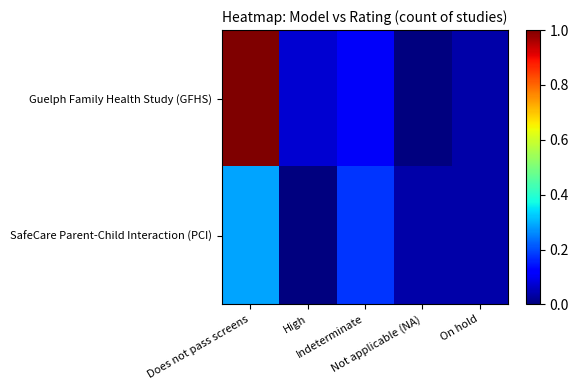

Reading right to left, what are all the values shown in this chart?

Guelph Family Health Study (GFHS): On hold=0.0	Not applicable (NA)=0.0	Indeterminate=0.1	High=0.1	Does not pass screens=1.0
SafeCare Parent-Child Interaction (PCI): On hold=0.0	Not applicable (NA)=0.0	Indeterminate=0.2	High=0.0	Does not pass screens=0.3